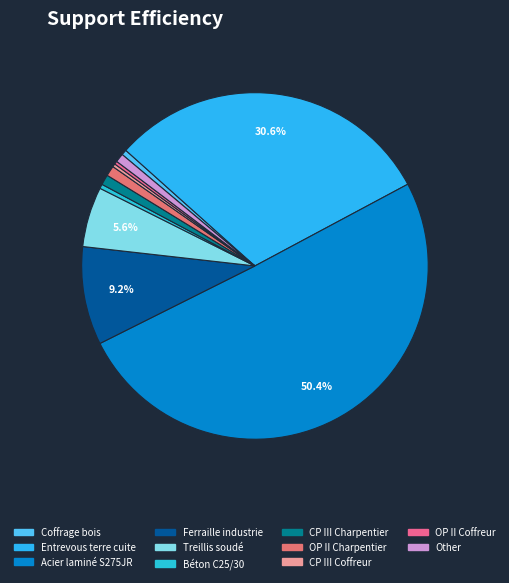

To the nearest percent, what is the average slice percentage?

9%